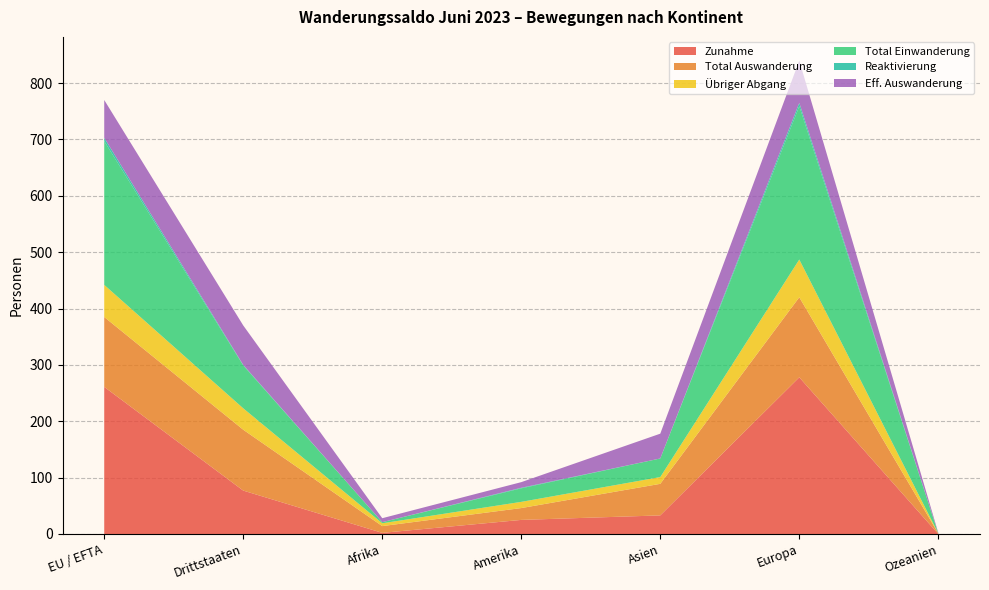

Reading left to right, transcribe all the data shown in this chart.

Zunahme: 261	77	2	25	33	278	0
Total Auswanderung: 124	108	12	21	56	142	1
Übriger Abgang: 57	38	5	11	12	67	0
Total Einwanderung: 255	76	2	24	33	272	0
Reaktivierung: 6	1	0	1	0	6	0
Eff. Auswanderung: 67	70	7	10	44	75	1